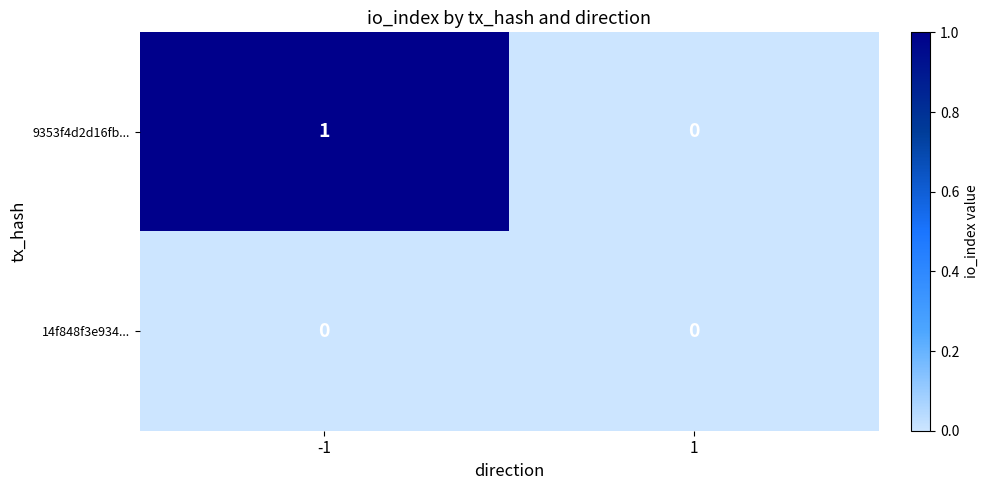

What is the total value across all series at -1?

1